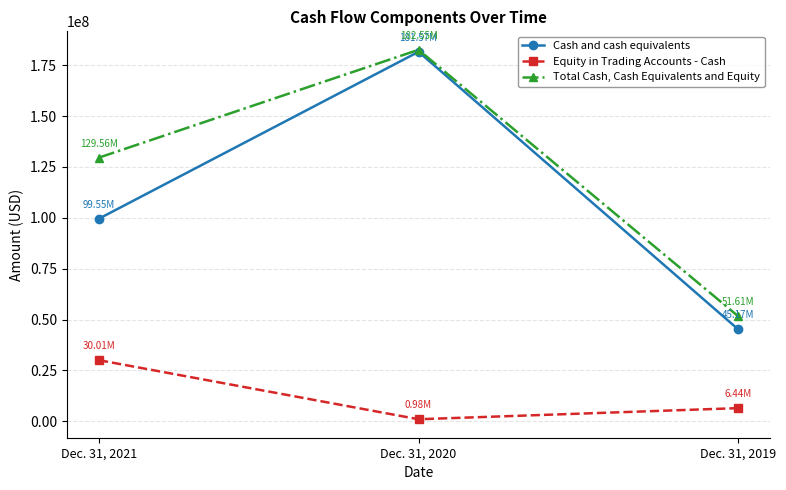

What is the difference between the maximum and second lowest values in the Total Cash, Cash Equivalents and Equity series?

52987440